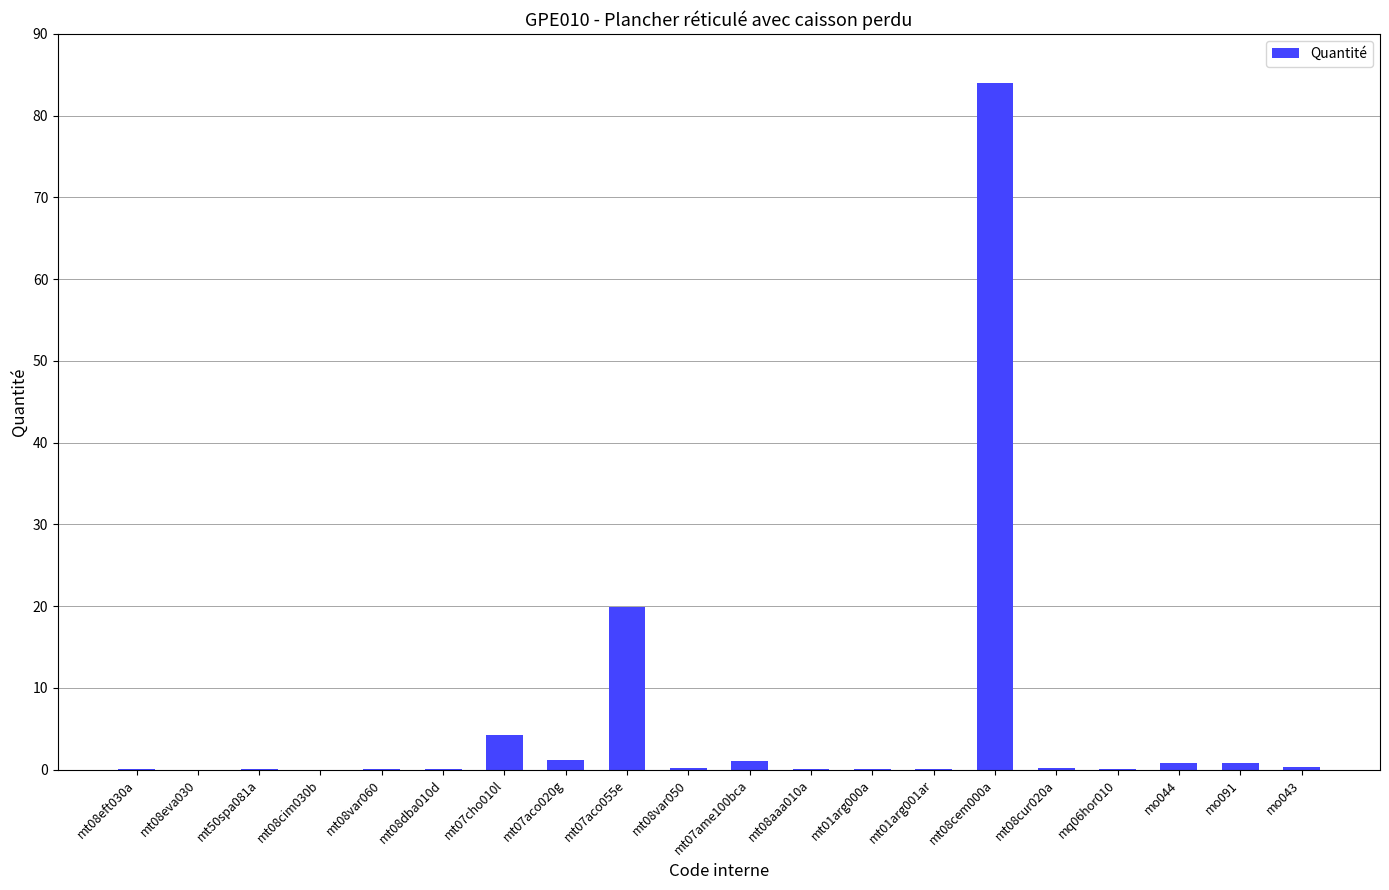

At which category does the chart reach its peak across all series?

mt08cem000a